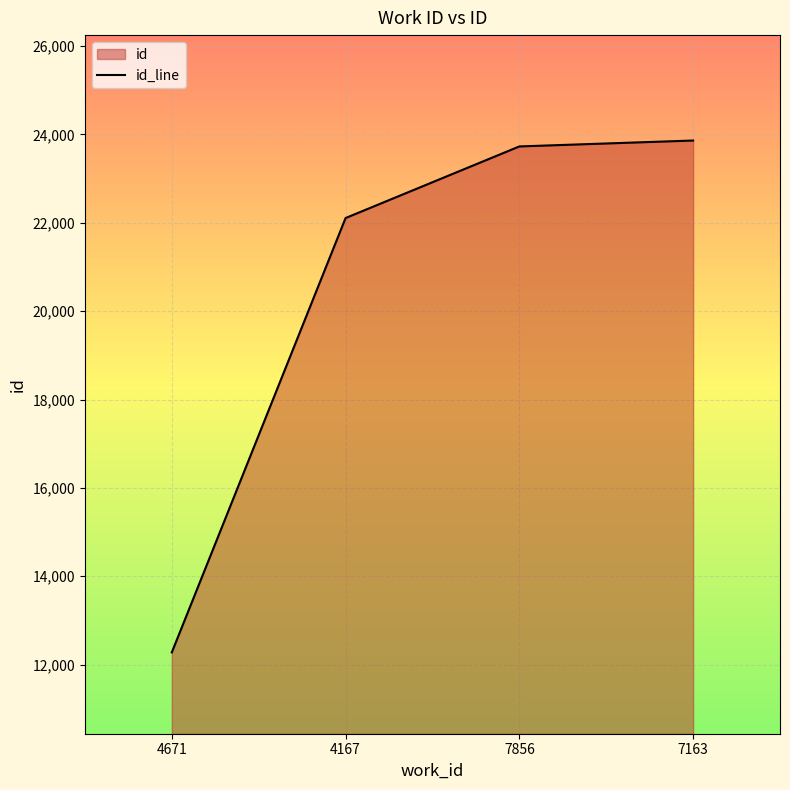

Where is the data nearest to the value 18069?

4167